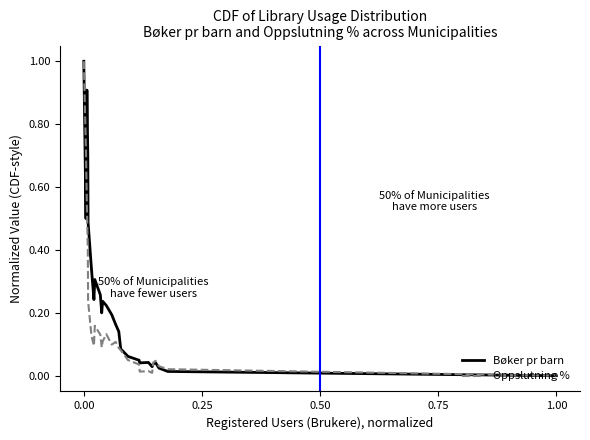

What is the highest value of the Bøker pr barn series?

1.0